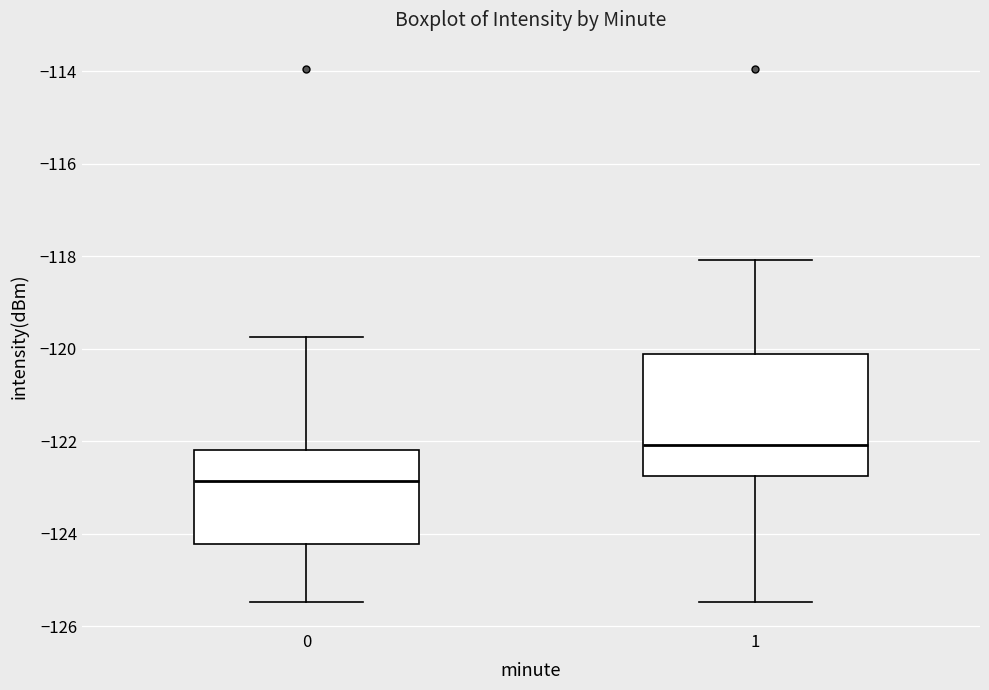

Where does the upper whisker of the box at x = 0 end on the y-axis? The values are not printed on the chart, so give them approximately, as read against the axis.

-119.8